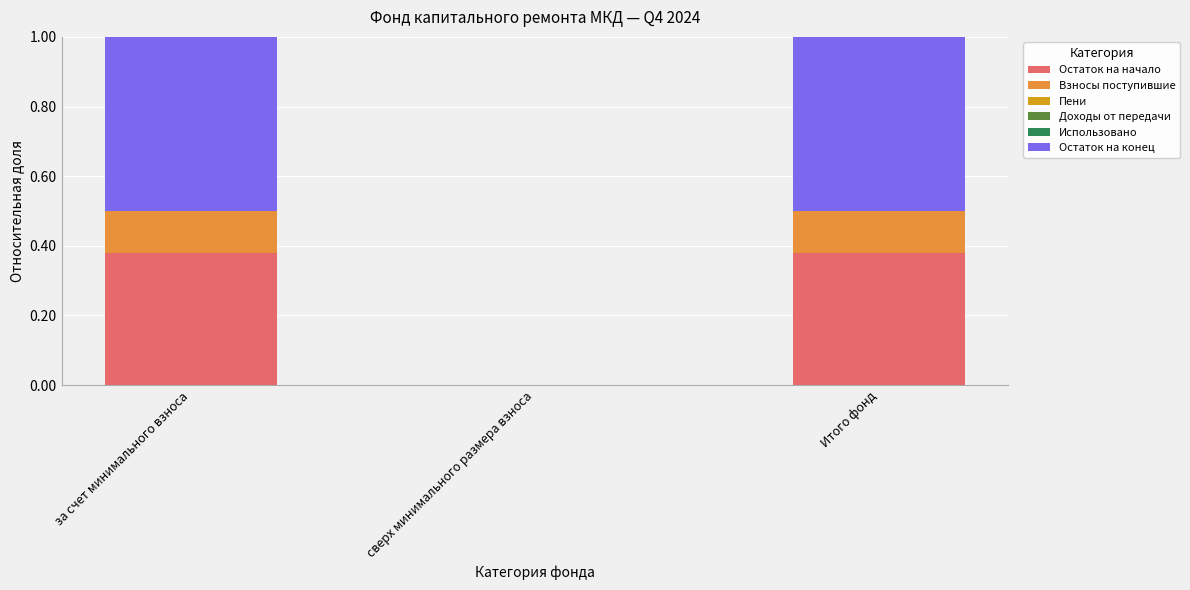

True or false: Остаток на начало has a value of -0.2 at сверх минимального размера взноса.

False